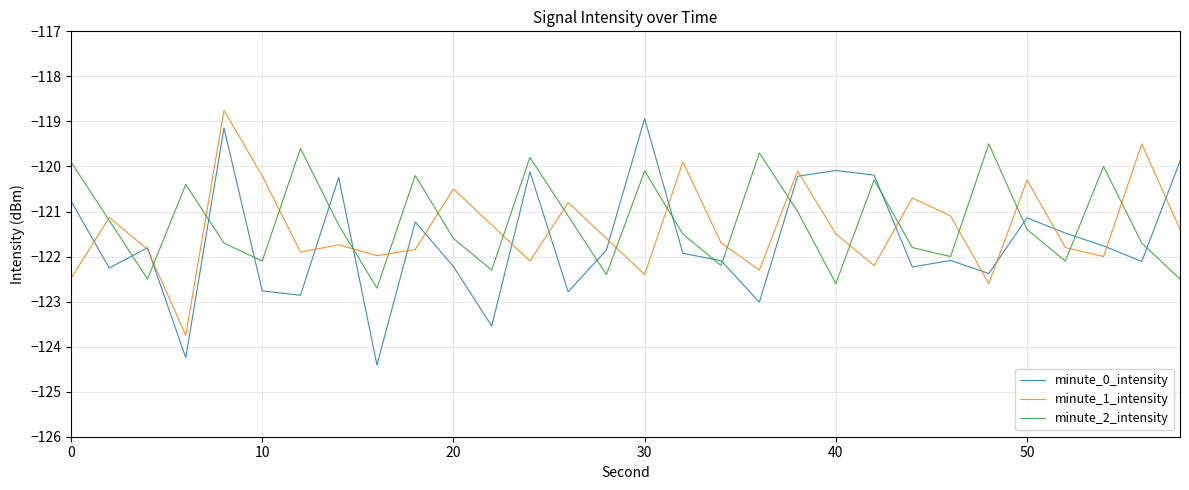

What is the greatest value displayed?

-118.8